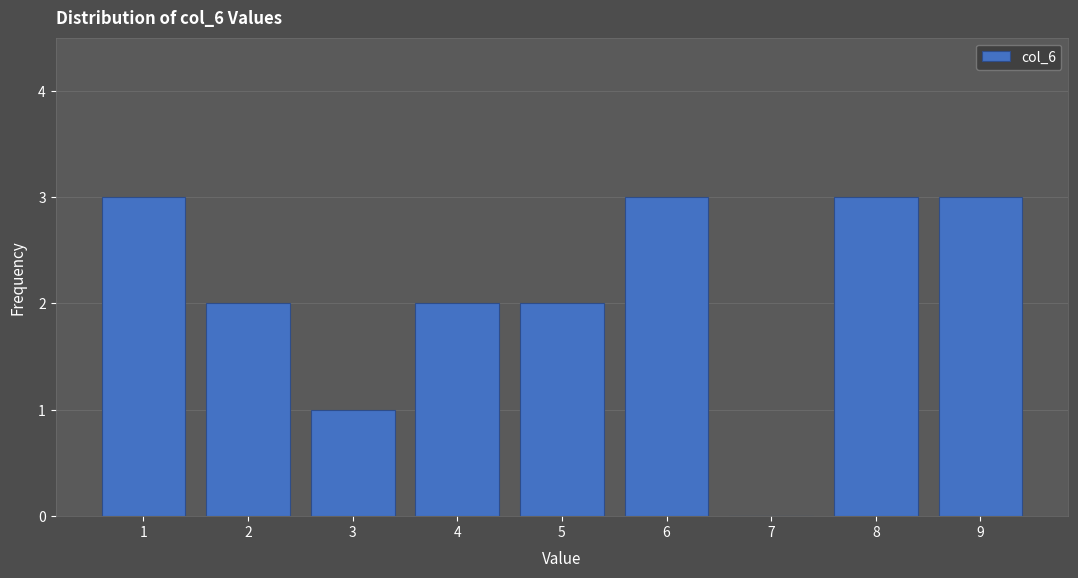

Reading left to right, list all the values displayed in this chart.

1=3	2=2	3=1	4=2	5=2	6=3	7=0	8=3	9=3